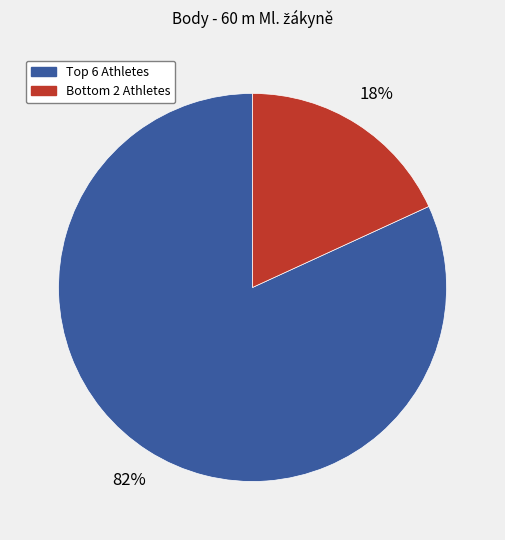

How many segments does this pie chart have?

2